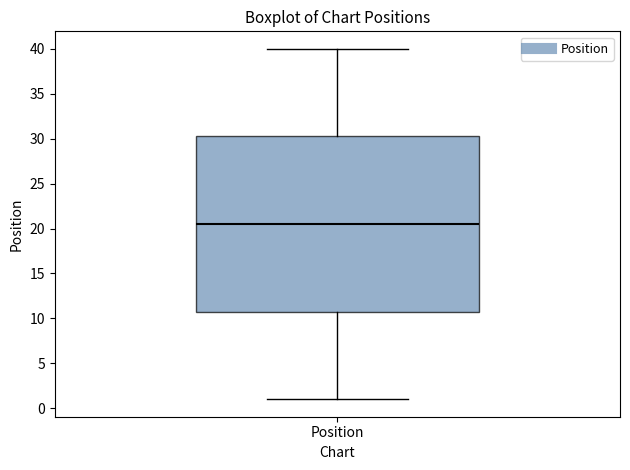

Read this box plot against the y-axis: the position of the median line, the range covered by the box, and the ends of both whiskers. The values are not printed on the chart, so give them approximately, as read against the axis.

median 20.5, box 11.0 to 30.5, whiskers 1.0 to 40.0